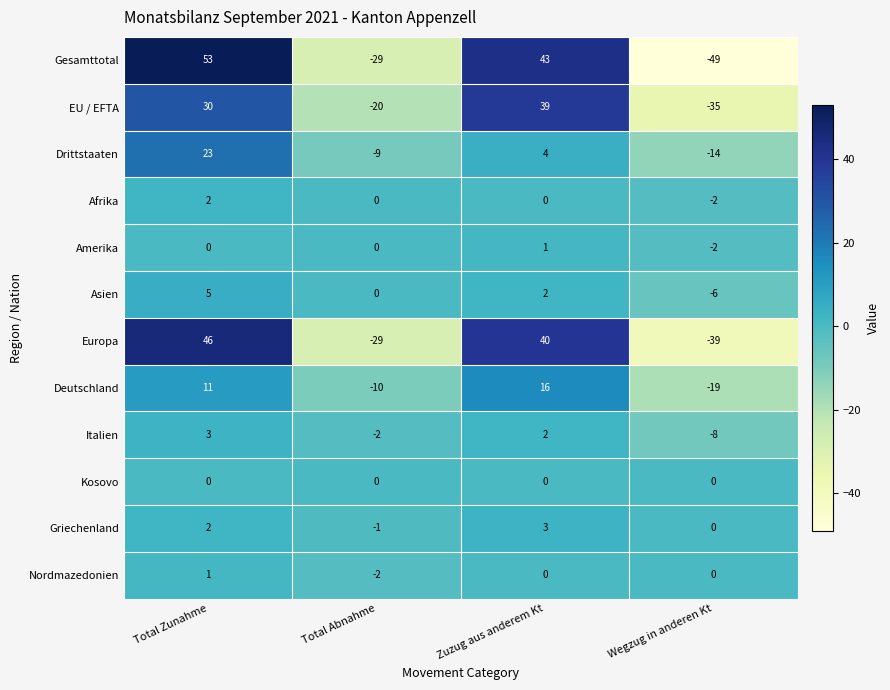

Rank the categories by EU / EFTA value from highest to lowest.

Zuzug aus anderem Kt, Total Zunahme, Total Abnahme, Wegzug in anderen Kt